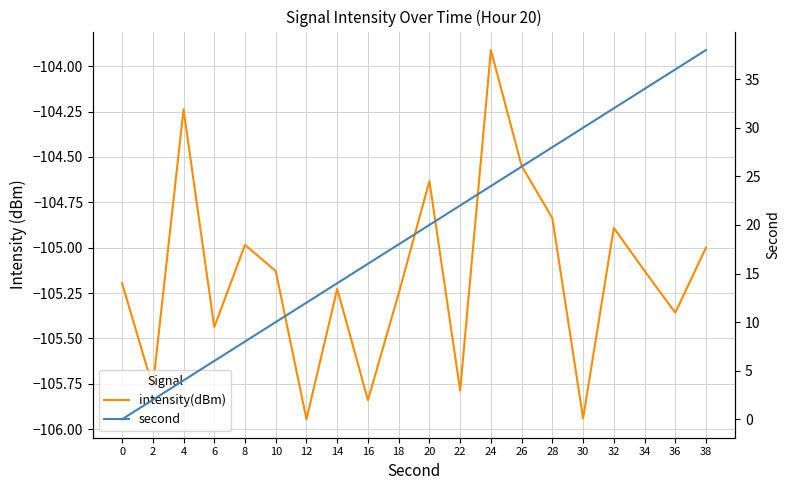

At which label does second first exceed 20?

22